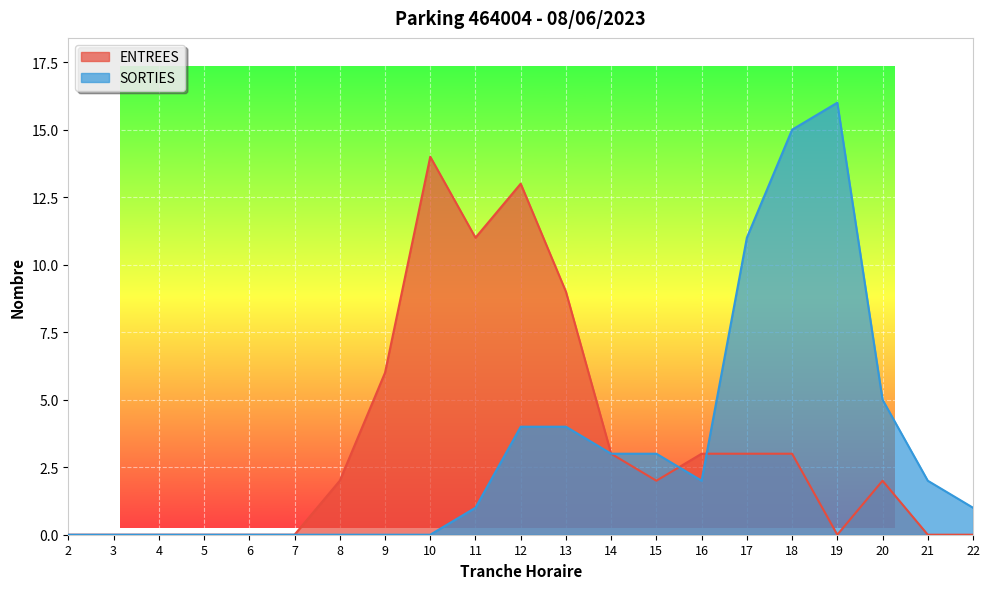

What is the difference between the ENTREES values at 8 and 7?

2